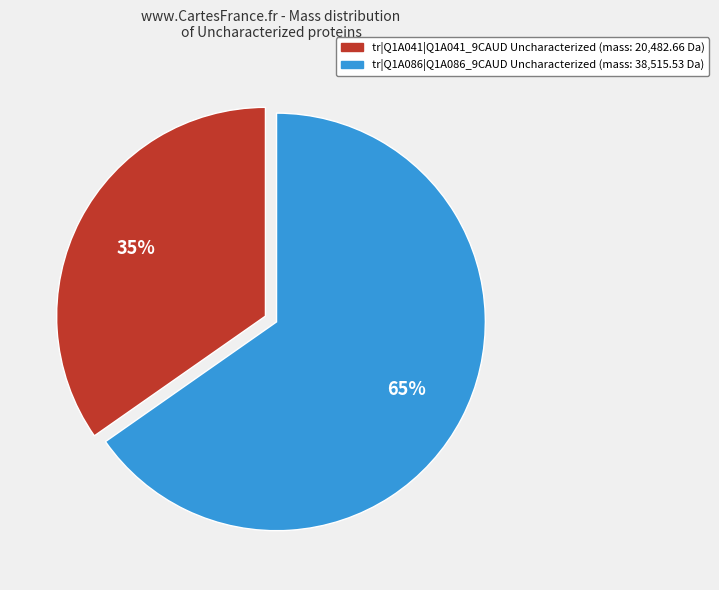

Between tr|Q1A086|Q1A086_9CAUD and tr|Q1A041|Q1A041_9CAUD, which is larger?

tr|Q1A086|Q1A086_9CAUD